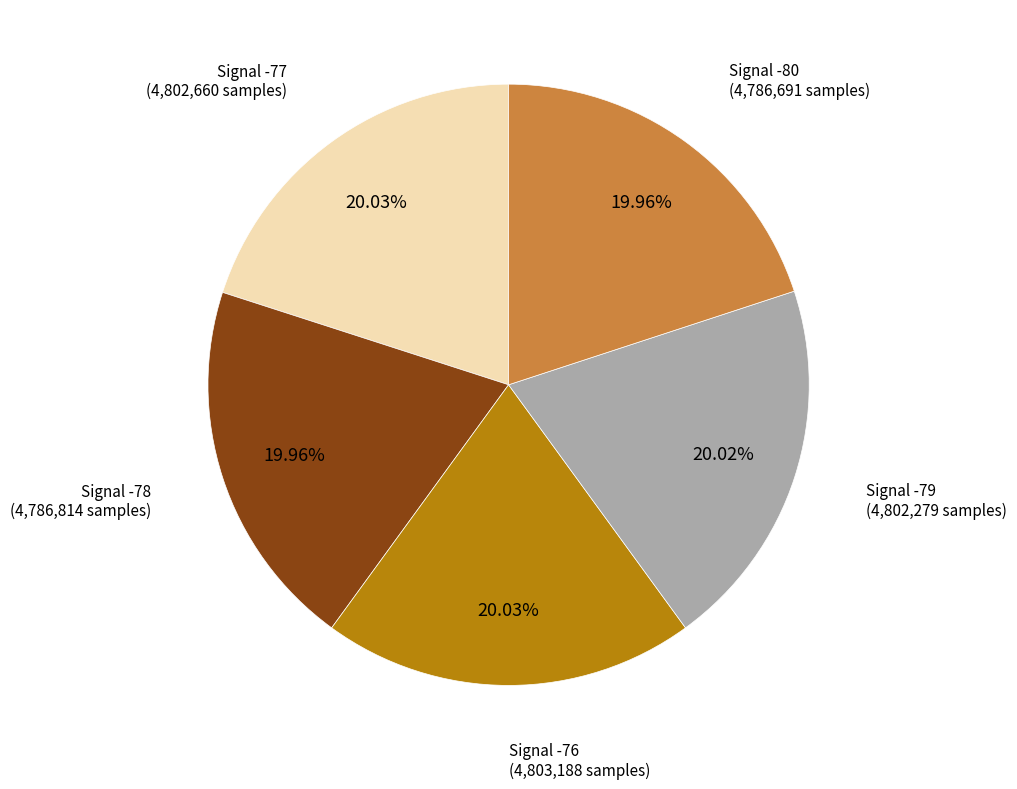

What is the ratio of the value at Signal -80 to the value at Signal -79?

1.0